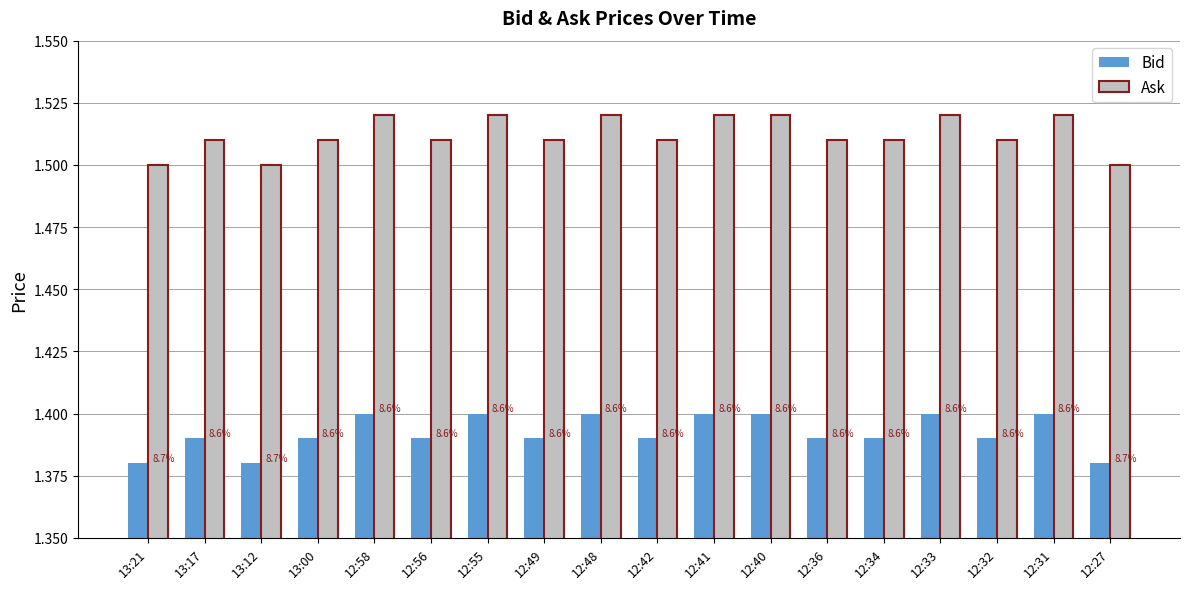

Which series has the largest total across all categories?

Ask